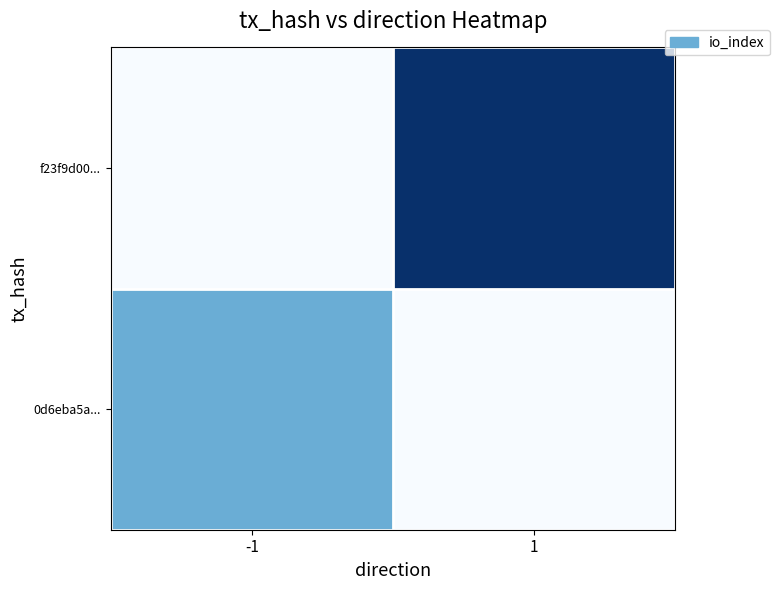

Reading left to right, what are all the values shown in this chart?

0d6eba5a...: -1=1	1=0
f23f9d00...: -1=0	1=2